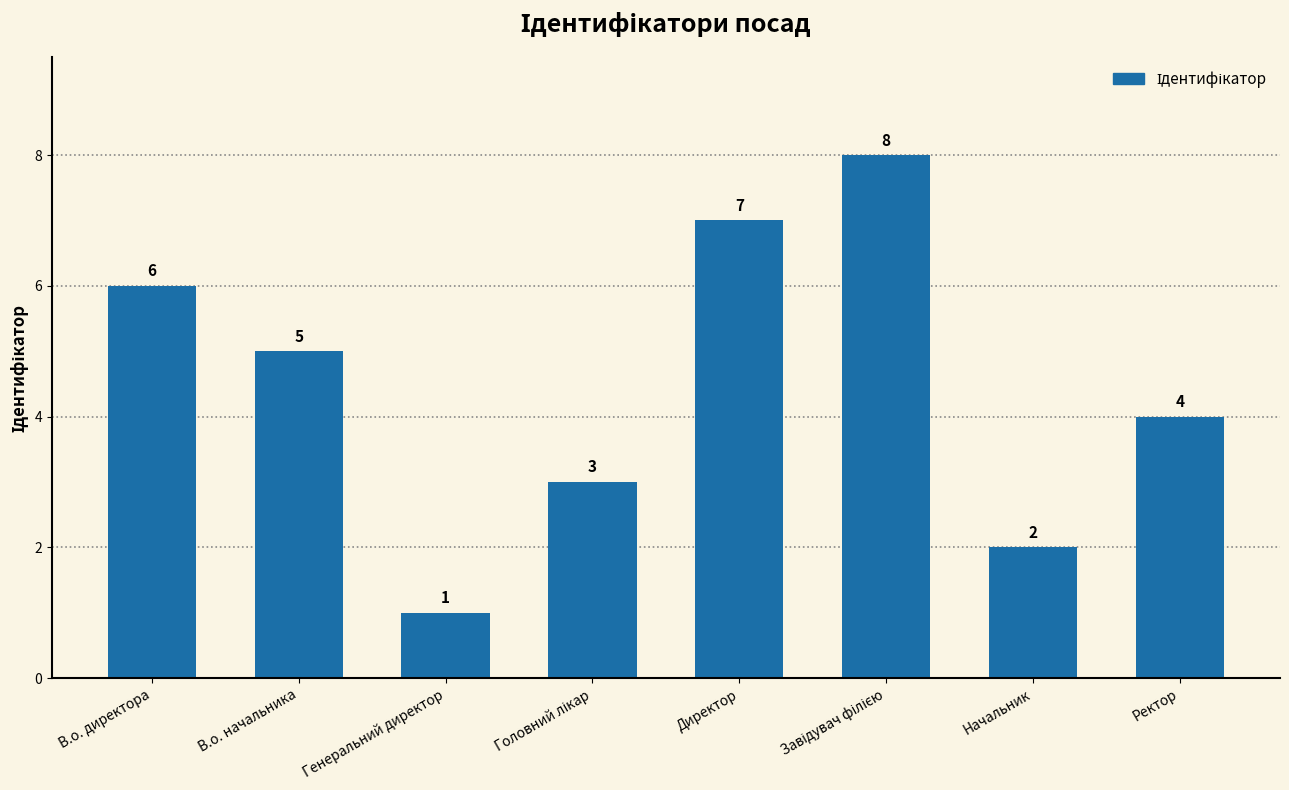

Read the value at В.о. директора.

6